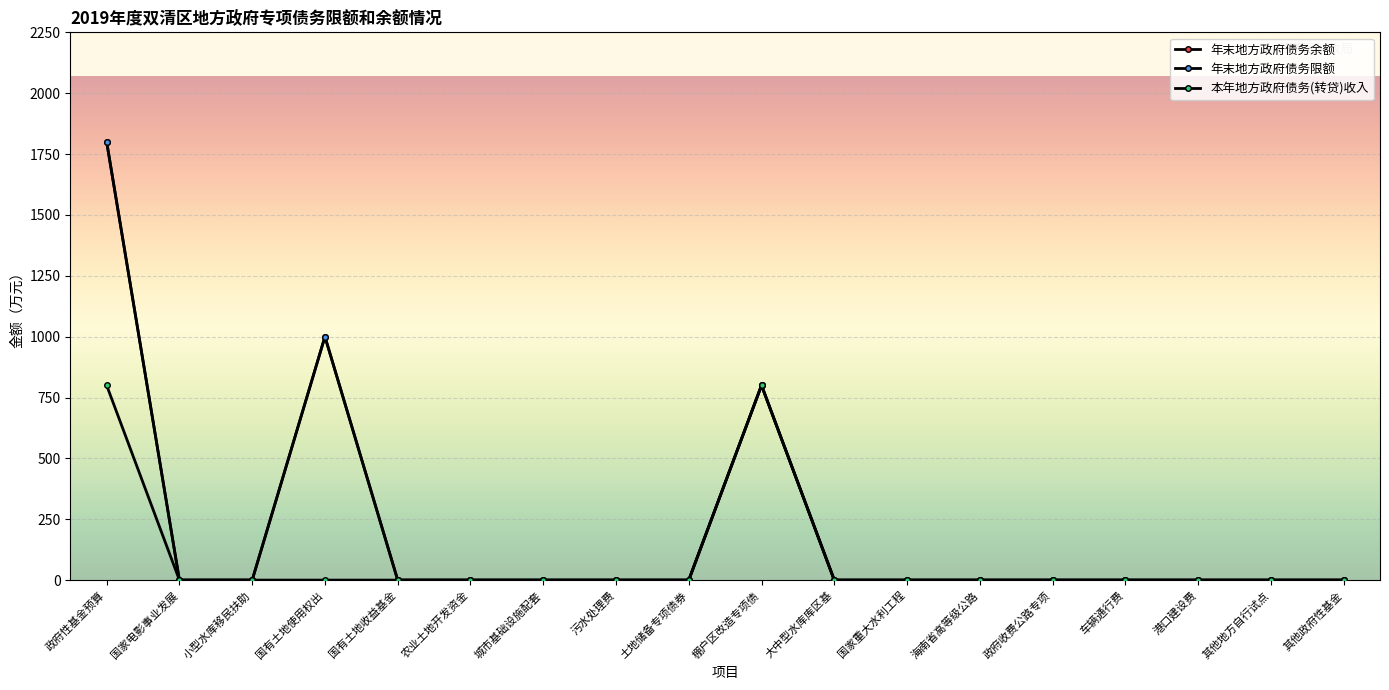

Is this an area chart (filled region under the line)?

No